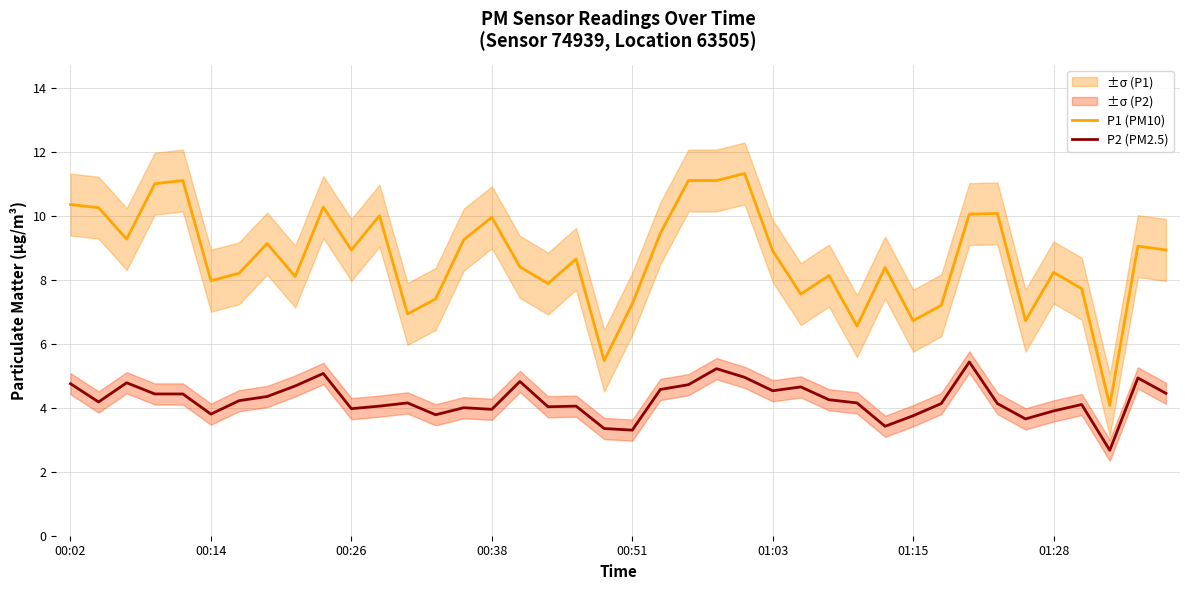

The value of P1 (PM10) at 00:26 is 13.2. True or false?

False